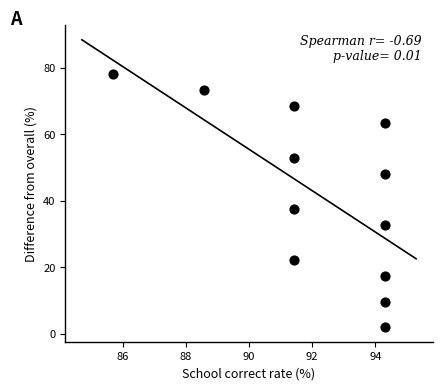

What is the range of Y values (max minus min)?

76.0